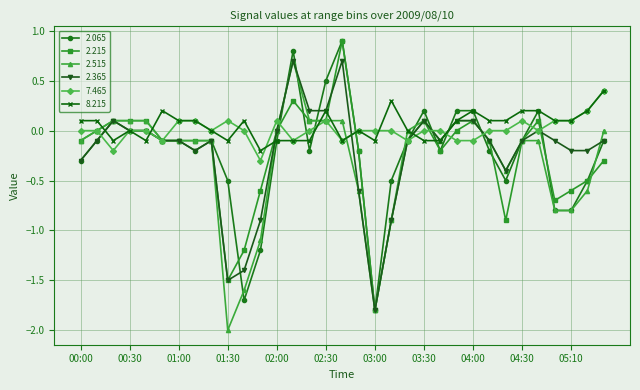

What is the maximum value for 8.215?

0.4